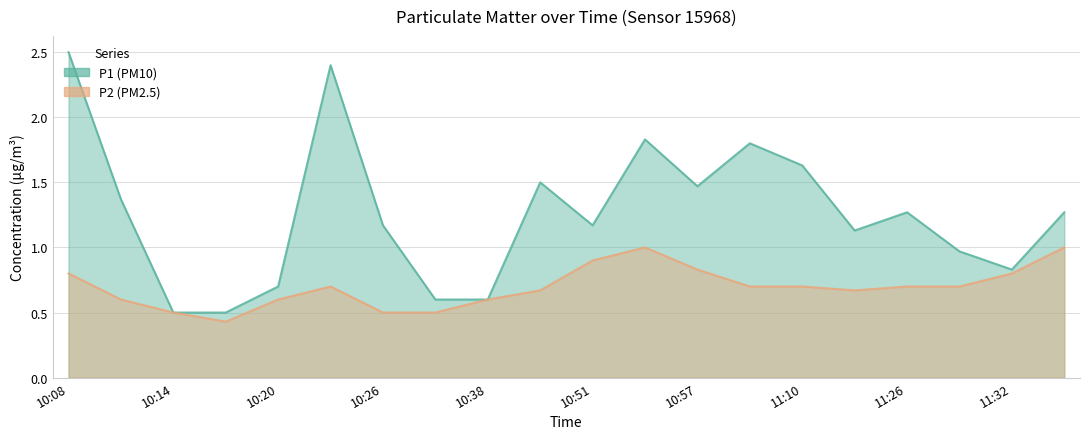

What is the sum of all P2 values?

13.9